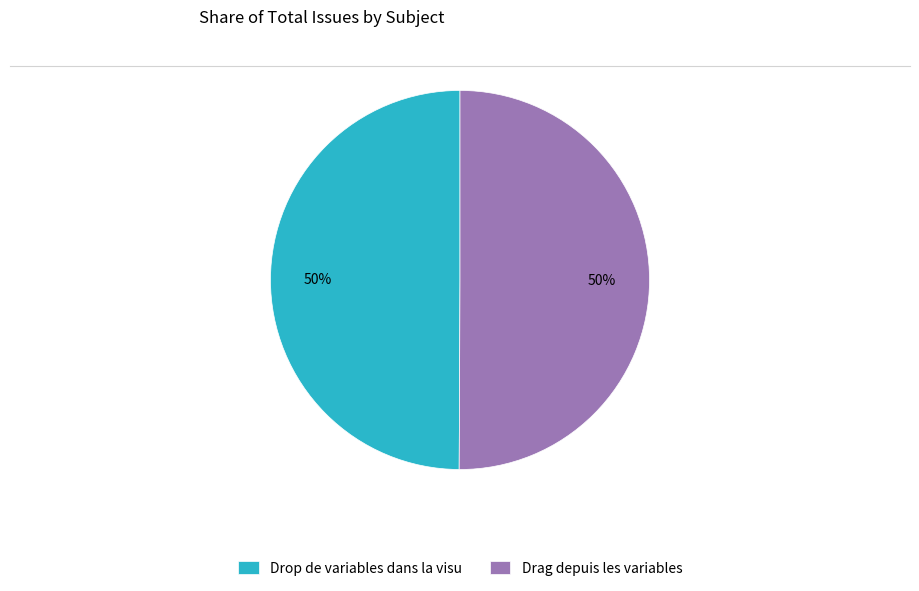

To the nearest percent, what is the average slice percentage?

50%